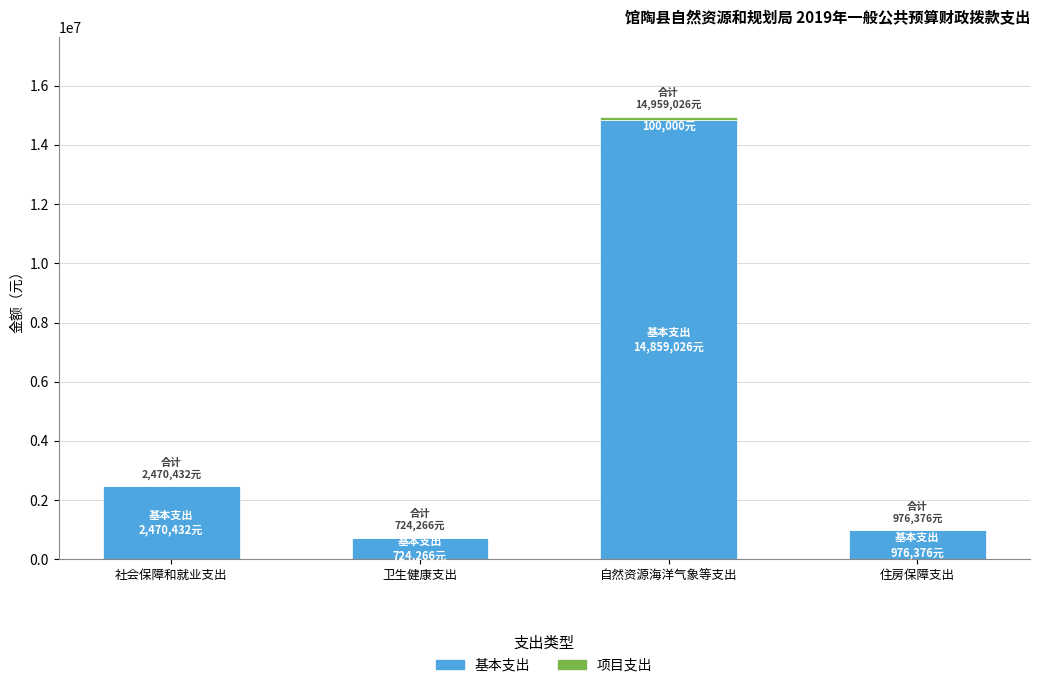

Are the bars grouped side by side (vs. stacked)?

No